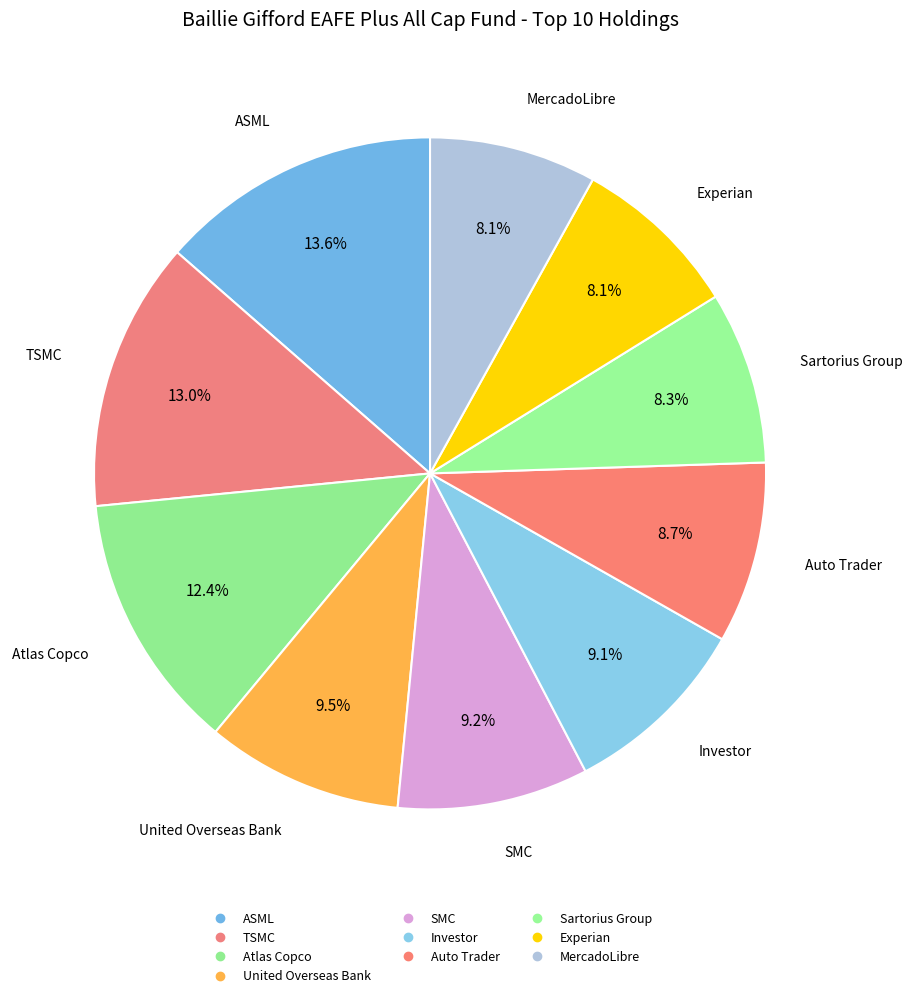

What percentage is the Atlas Copco slice, to the nearest percent?

12%